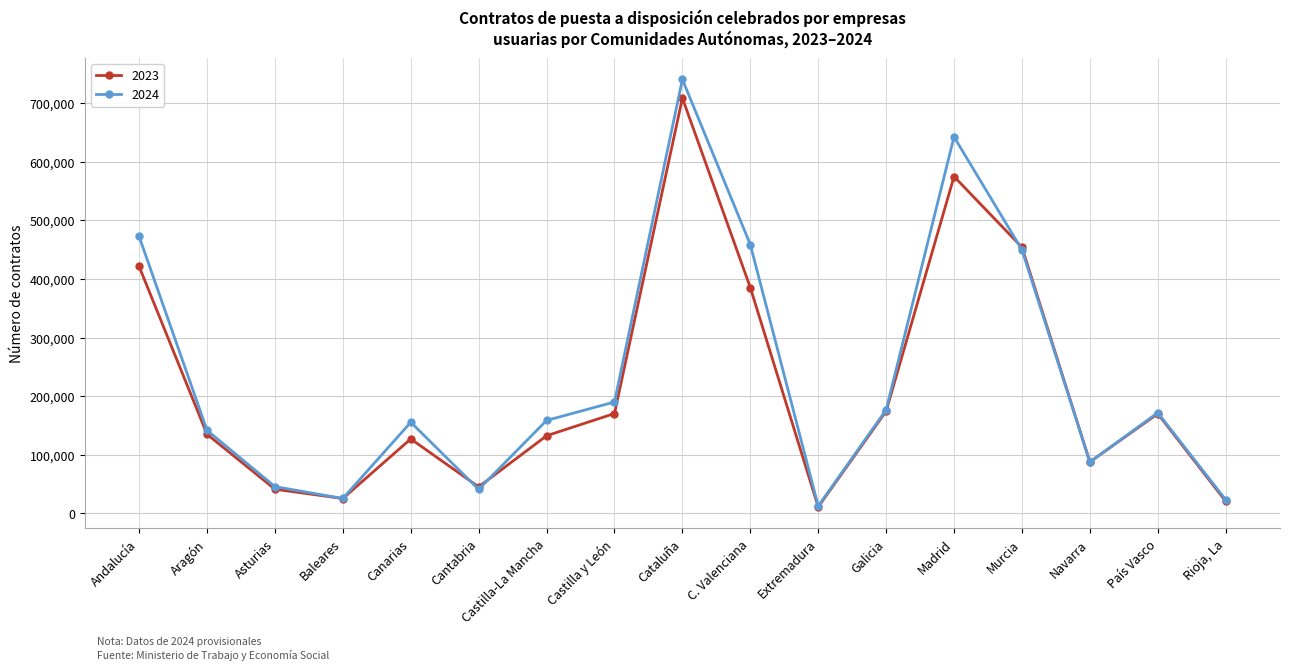

Which label corresponds to the smallest value in the chart?

Extremadura